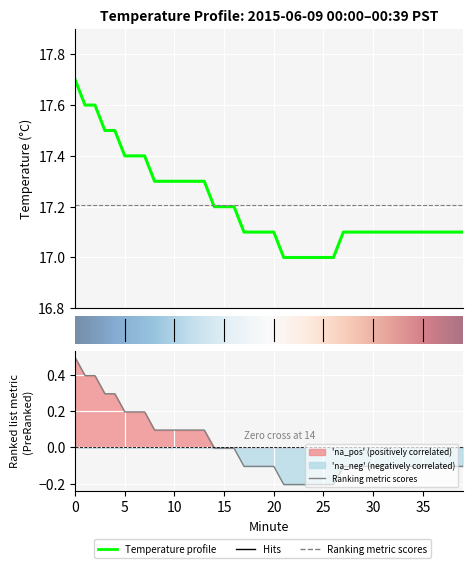

Where is the data nearest to the value 17?

21